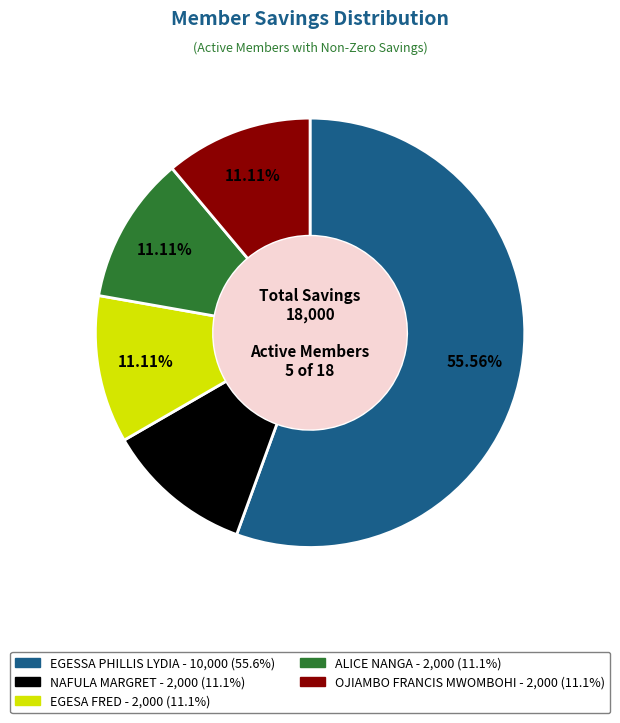

What is the ratio of the value at NAFULA MARGRET to the value at EGESSA PHILLIS LYDIA?

0.2